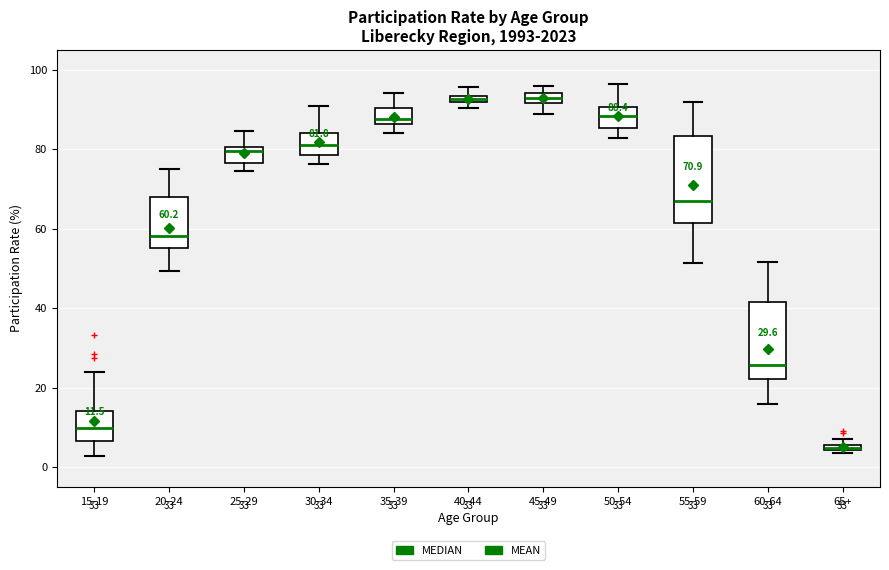

Which box has the lowest median line?

65+